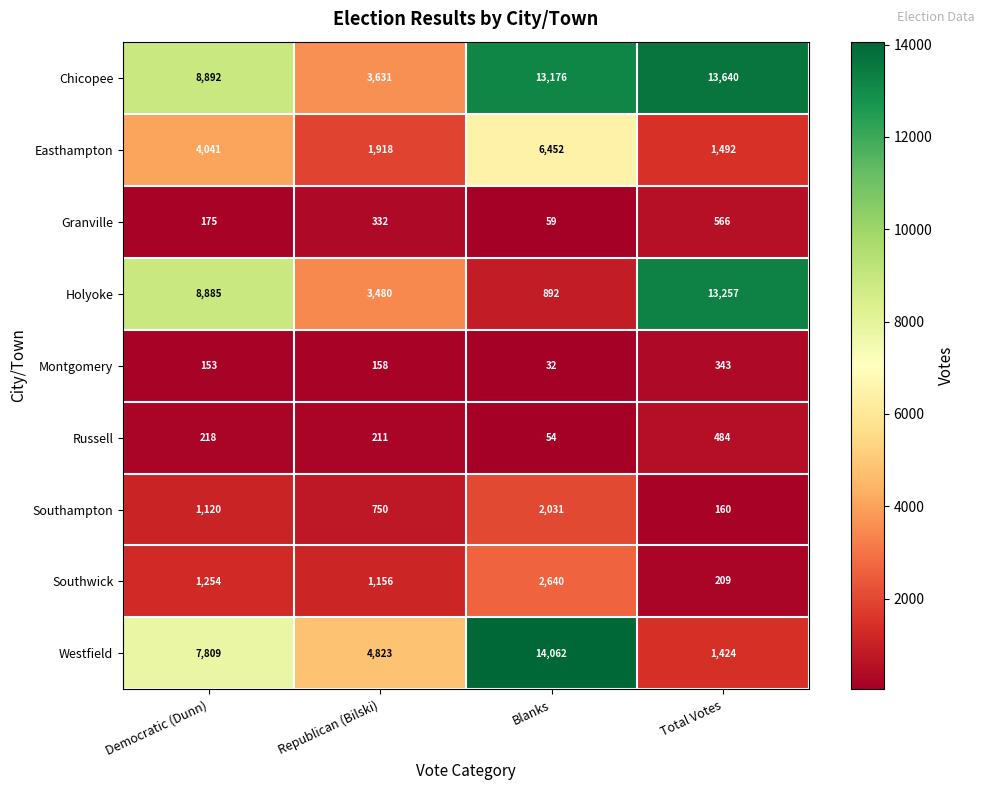

How many data points does each series have?

4